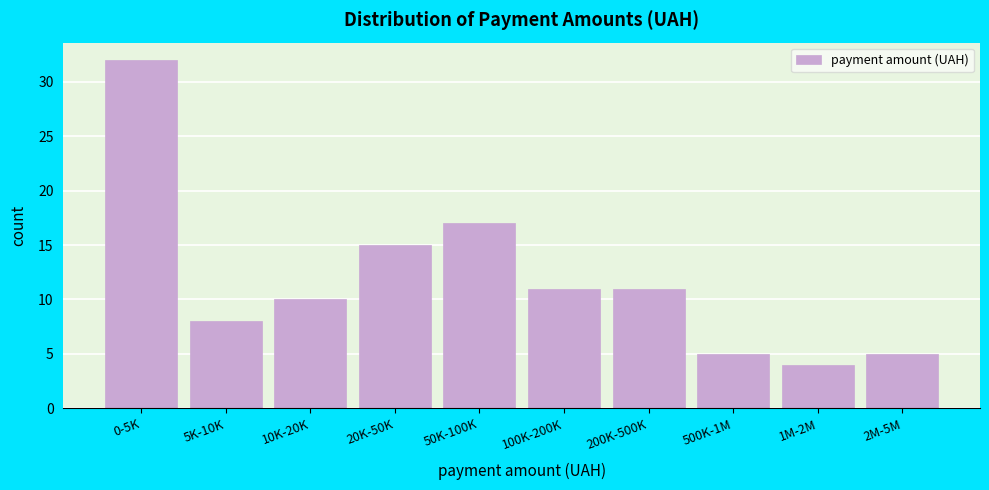

Reading right to left, list all the values displayed in this chart.

5	4	5	11	11	17	15	10	8	32